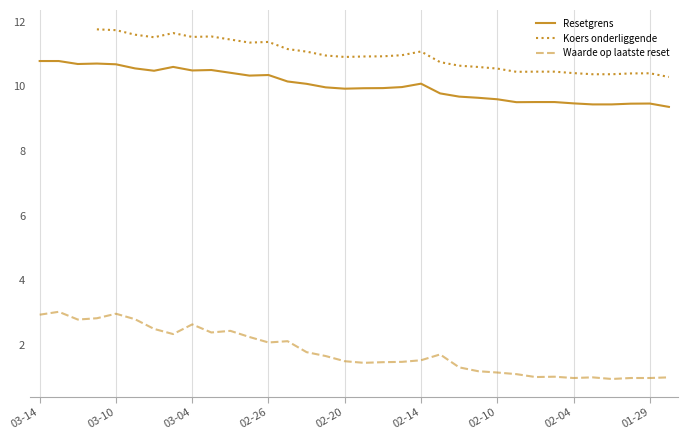

Is it true that Waarde op laatste reset equals 1.5 at 19?

True